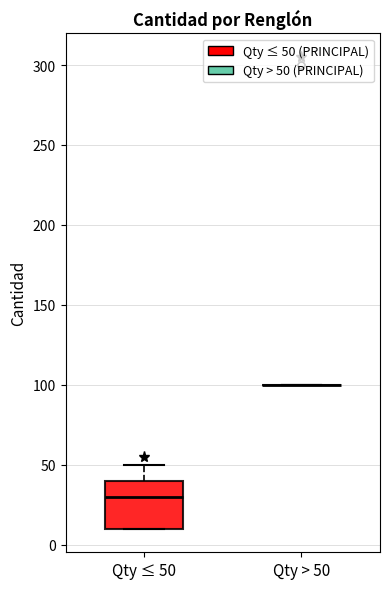

Which box is the tallest, from its lower edge to its upper edge?

Qty ≤ 50